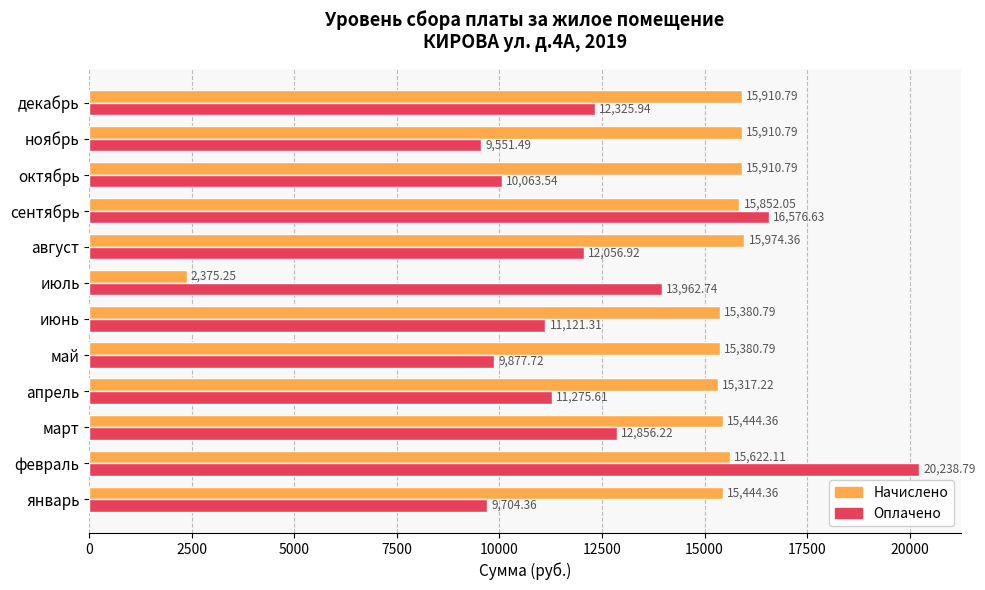

What is the sum of all Начислено values?

174523.7